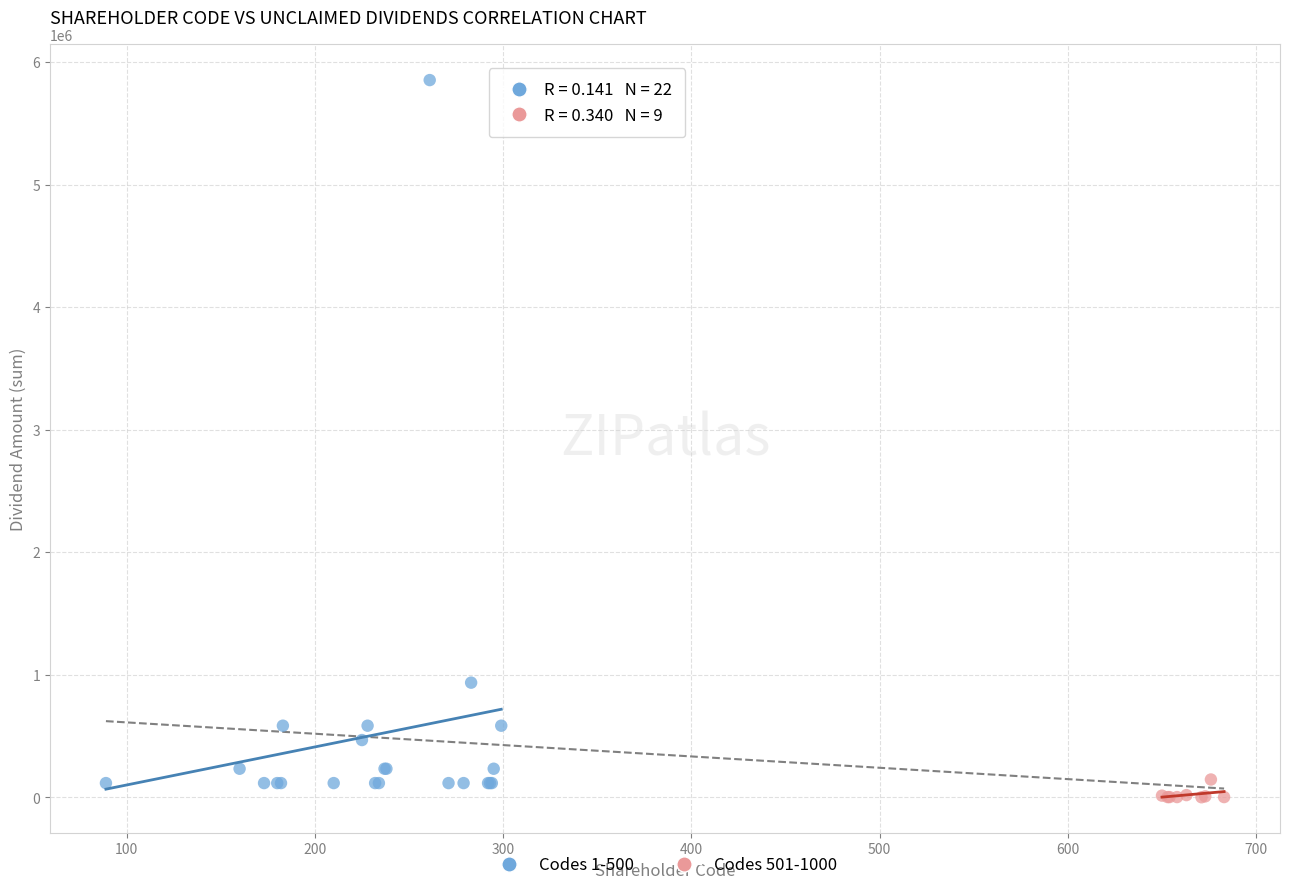

Which series reaches the maximum Y coordinate?

Codes 1-500